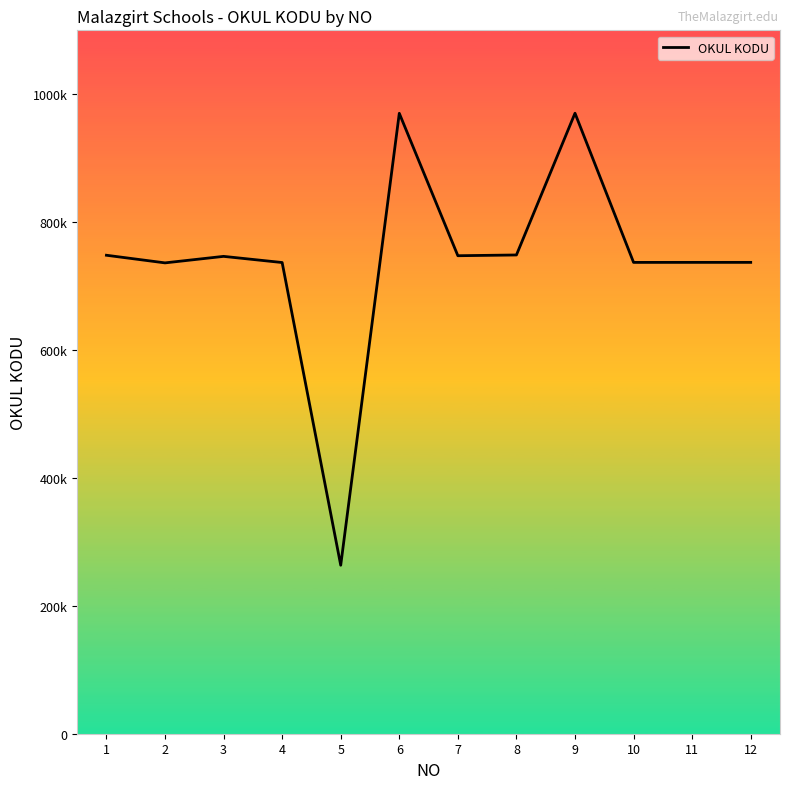

What is the difference between the values at 5 and 1?

484766